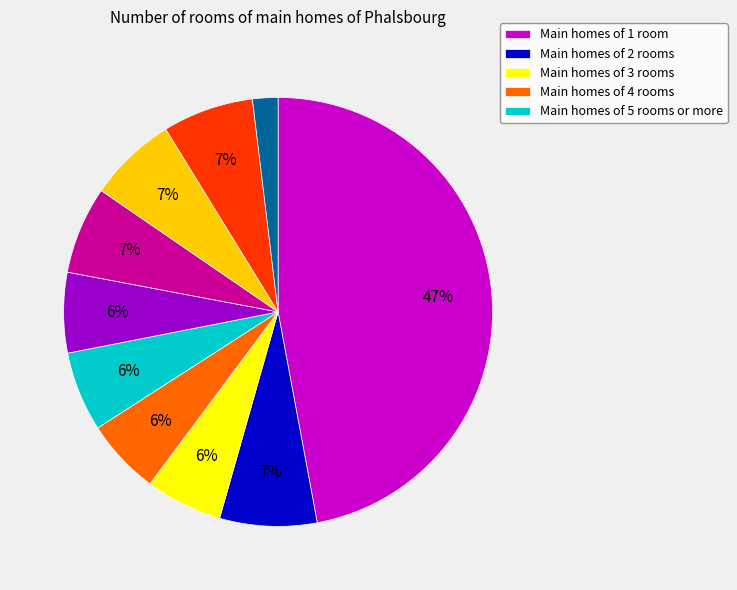

Is there any slice that represents more than half of the pie?

No